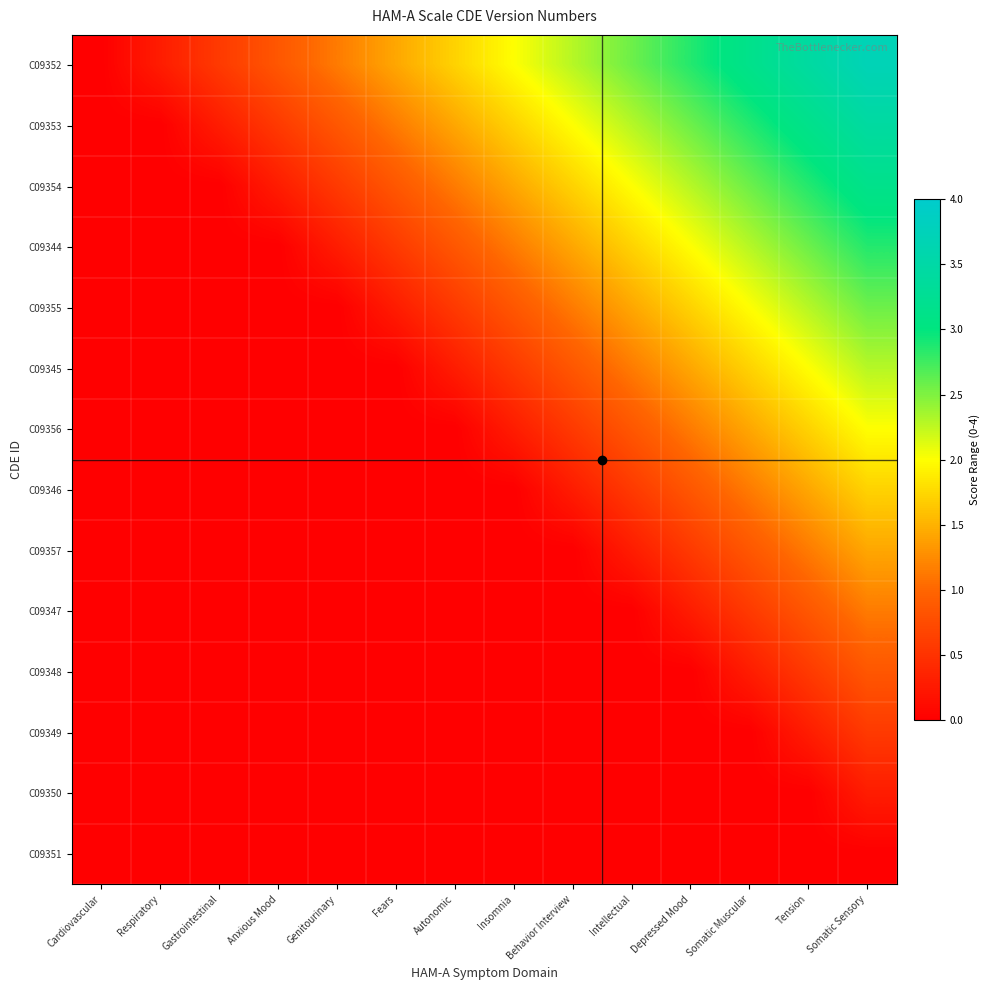

How many categories are shown in the chart?

14